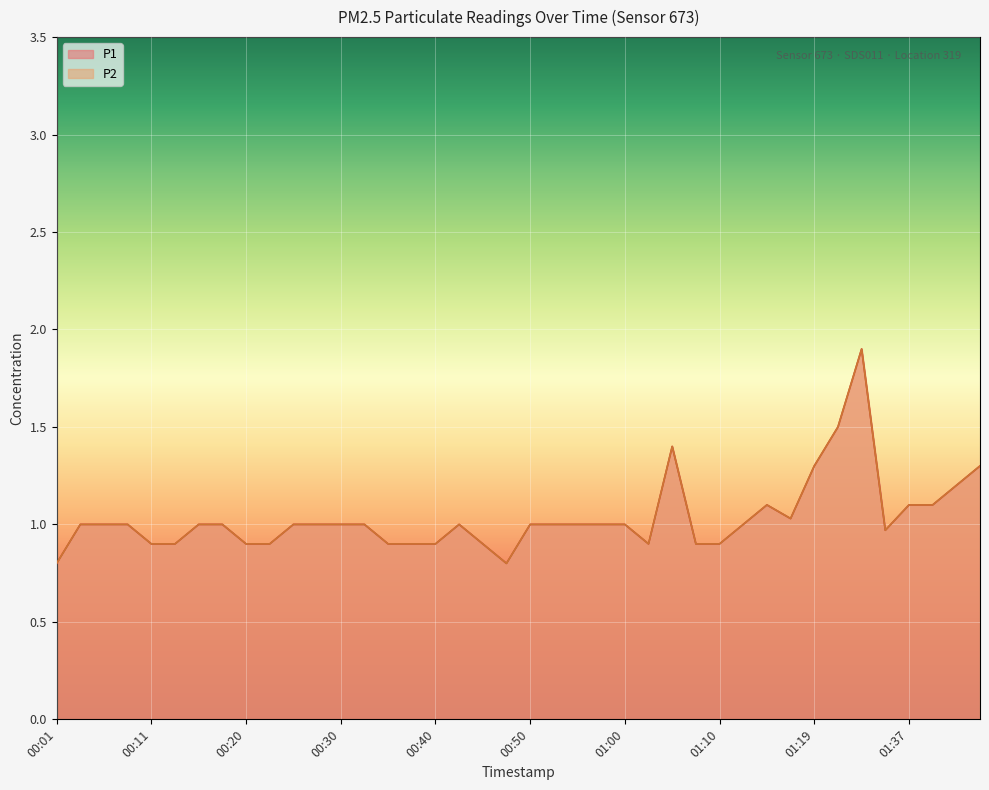

At which label does P2 reach its minimum?

00:01